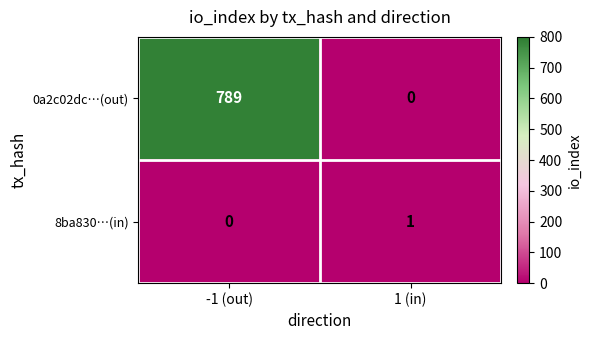

What is the spread (max minus min) of values at -1 (out)?

789